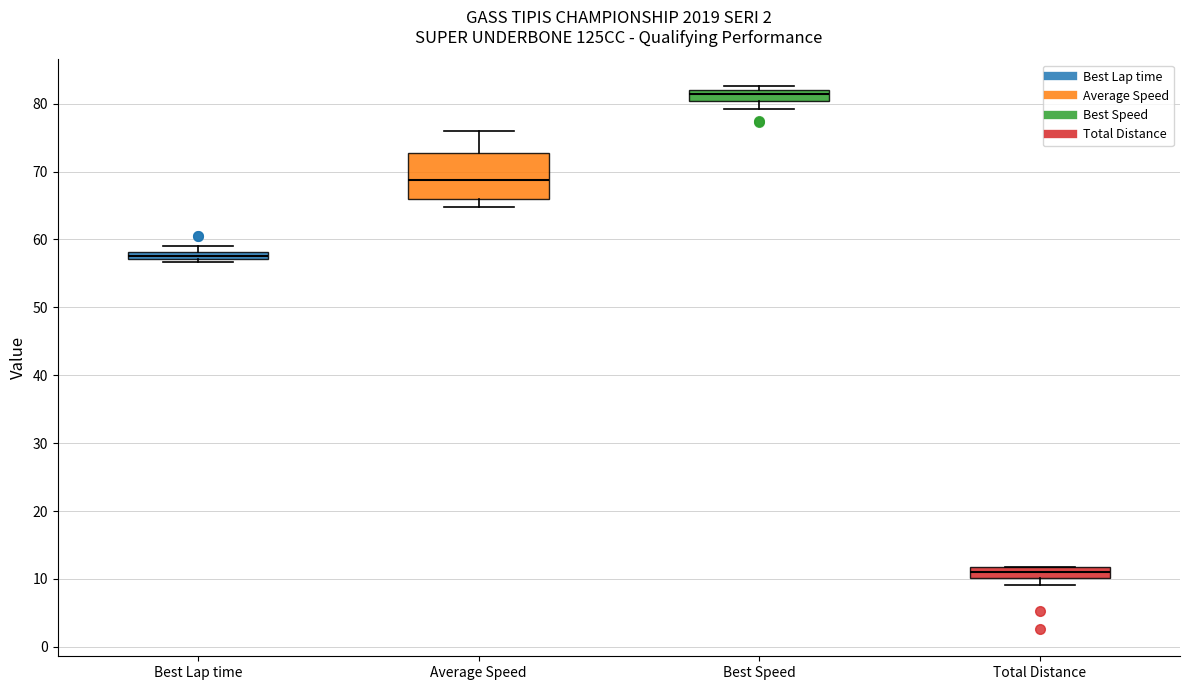

Where is the upper edge of the box for Best Lap time on the y-axis? The values are not printed on the chart, so give them approximately, as read against the axis.

58